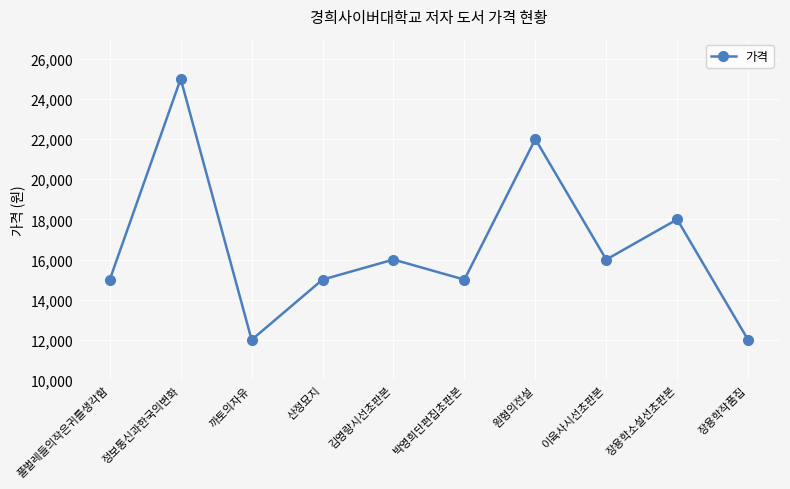

Where is the data nearest to the value 18500?

장용학소설선초판본